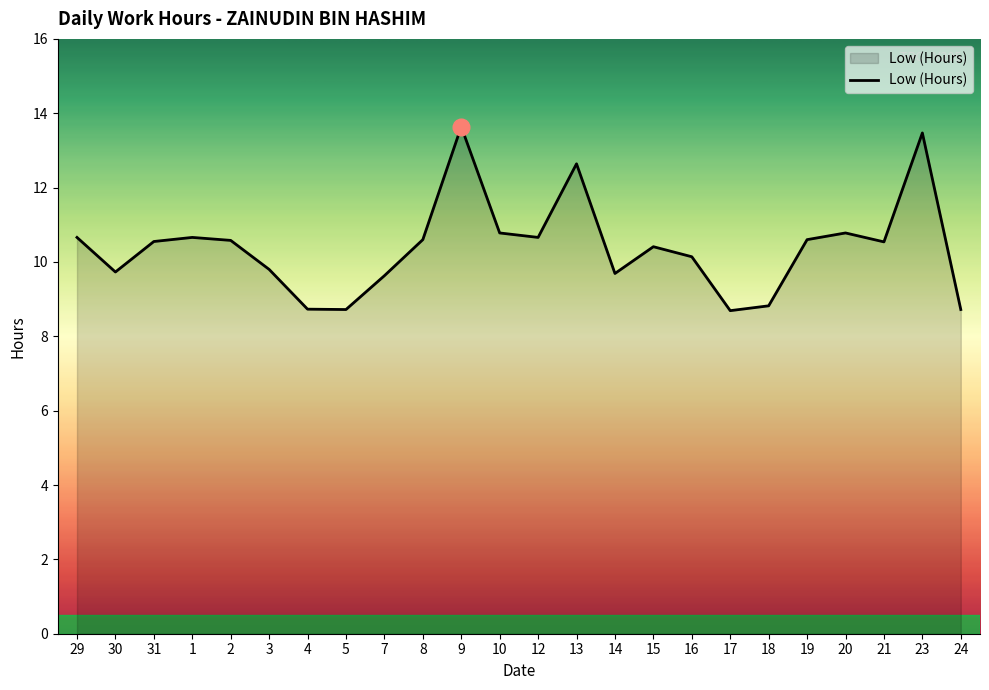

True or false: the data has more than 2 interior local peaks.

True